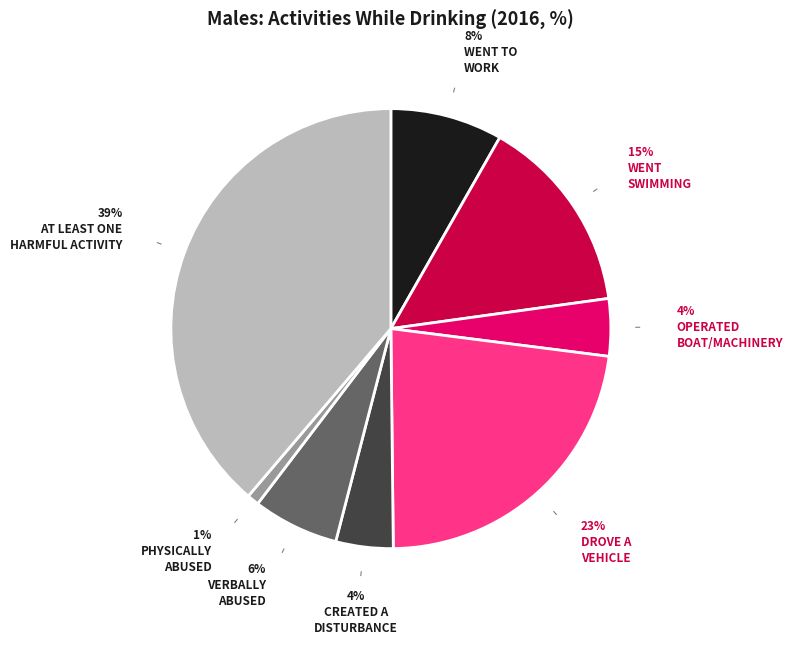

Does any single category account for the majority?

No